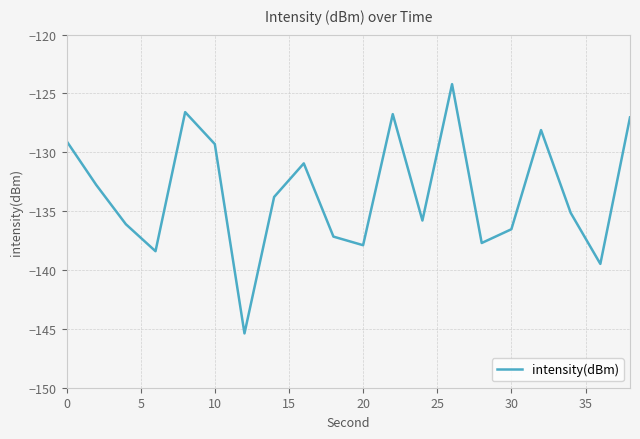

What is the minimum value shown in the chart?

-145.4